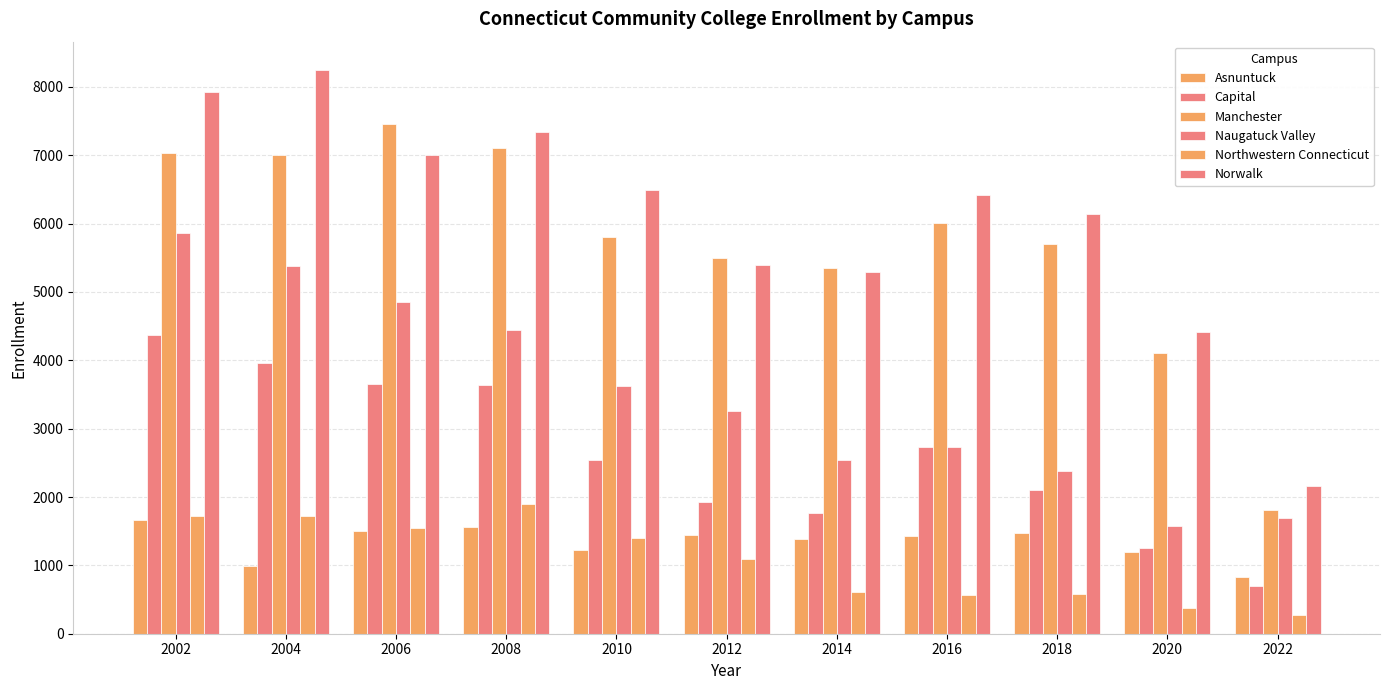

At which category is the sum across all series the highest?

2002